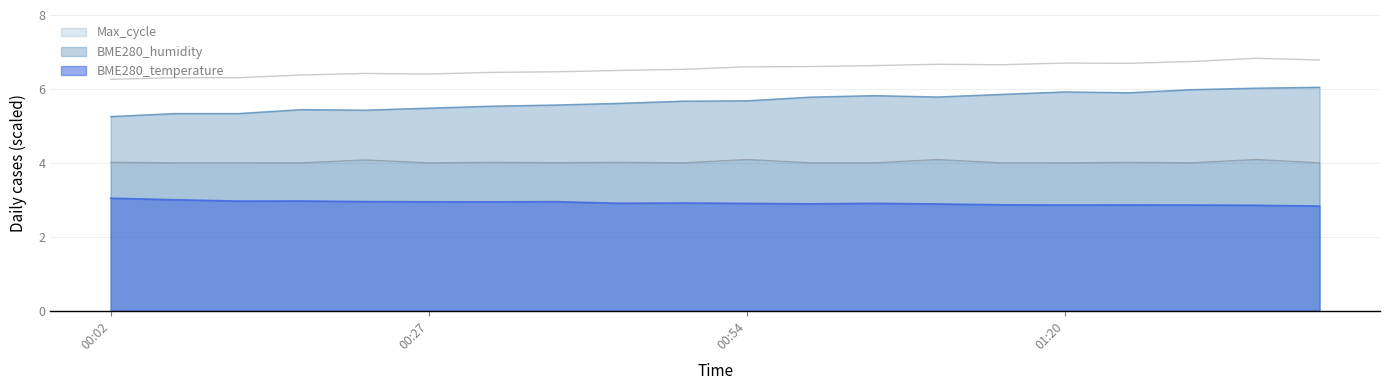

Between 01:05 and 01:30, which series saw the biggest shift?

BME280_humidity